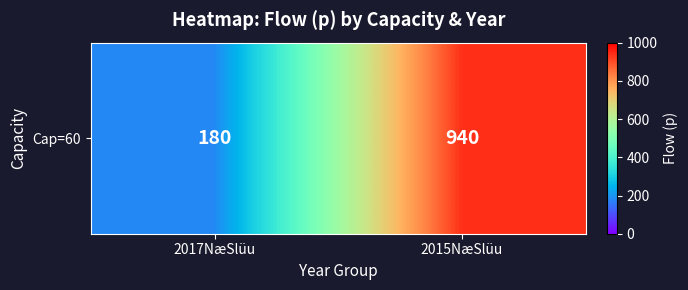

How many data points does each series have?

2